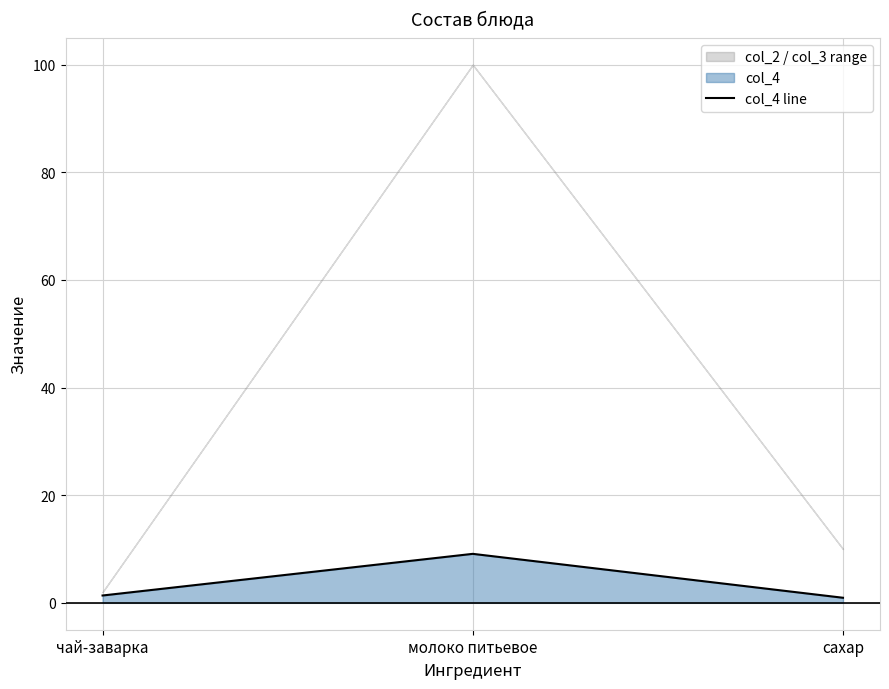

Reading left to right, list all the values displayed in this chart.

чай-заварка=1.4	молоко питьевое=9.1	сахар=0.9